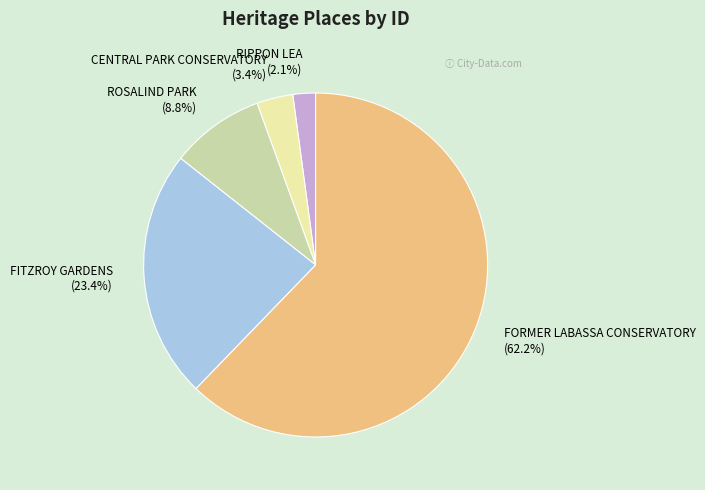

Rank the categories by value from highest to lowest.

FORMER LABASSA CONSERVATORY, FITZROY GARDENS, ROSALIND PARK, CENTRAL PARK CONSERVATORY, RIPPON LEA